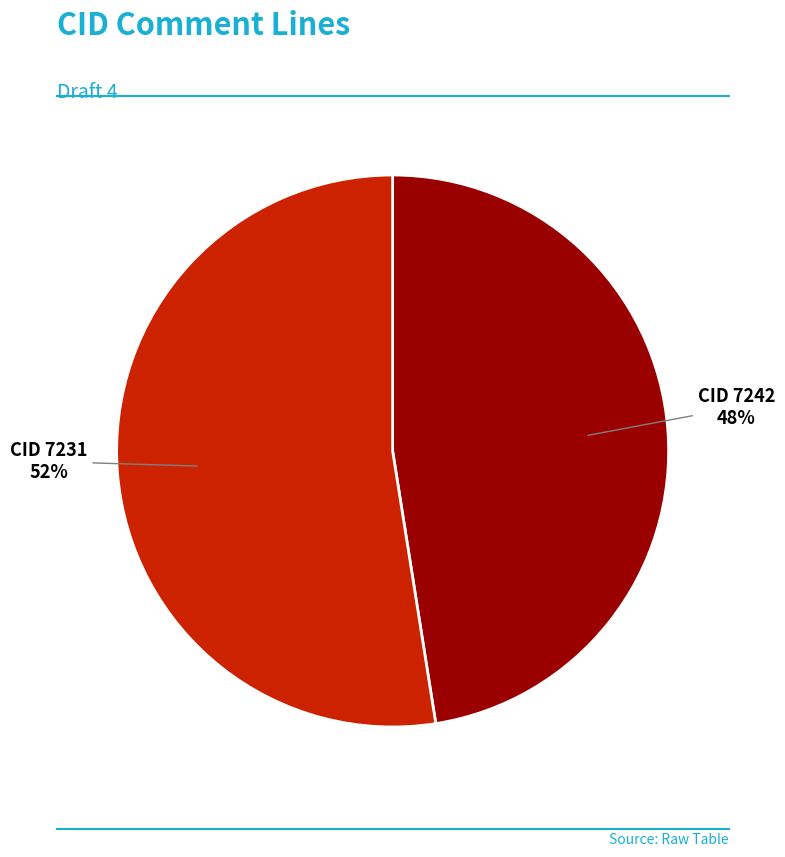

Count the number of slices in the pie.

2